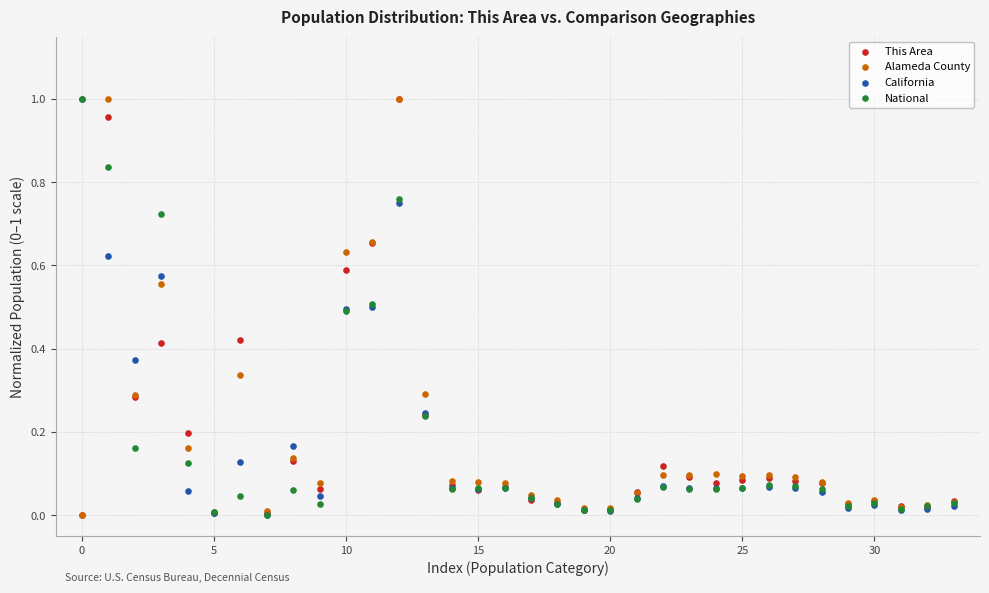

What are all the series names shown in the legend?

This Area, Alameda County, California, National